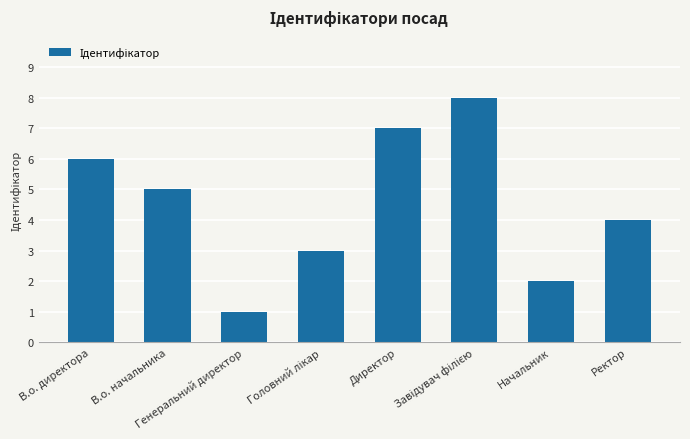

Count the number of categories in the chart.

8